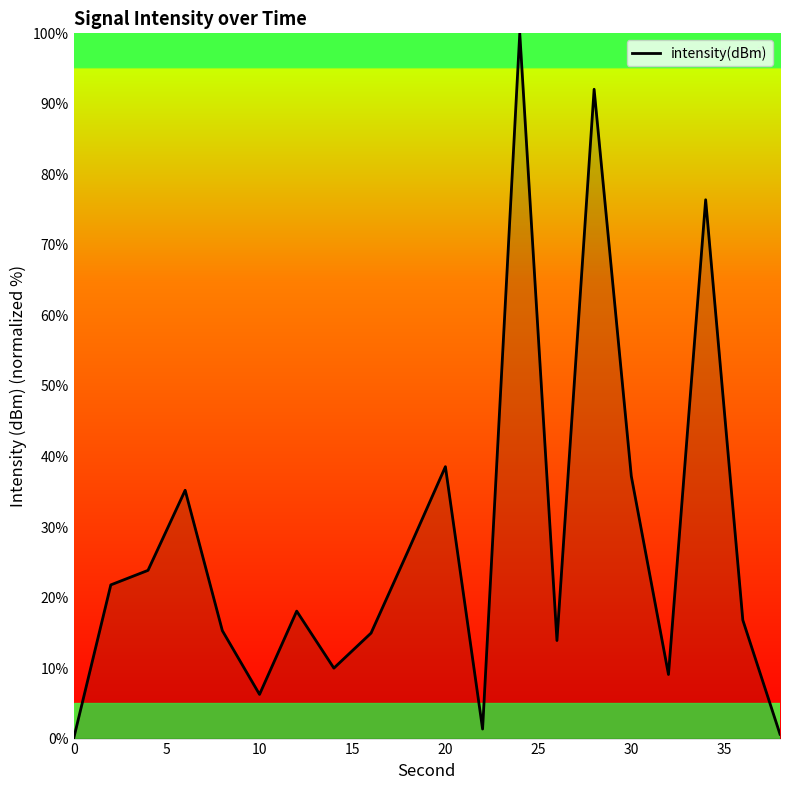

What is the greatest value displayed?

100.0